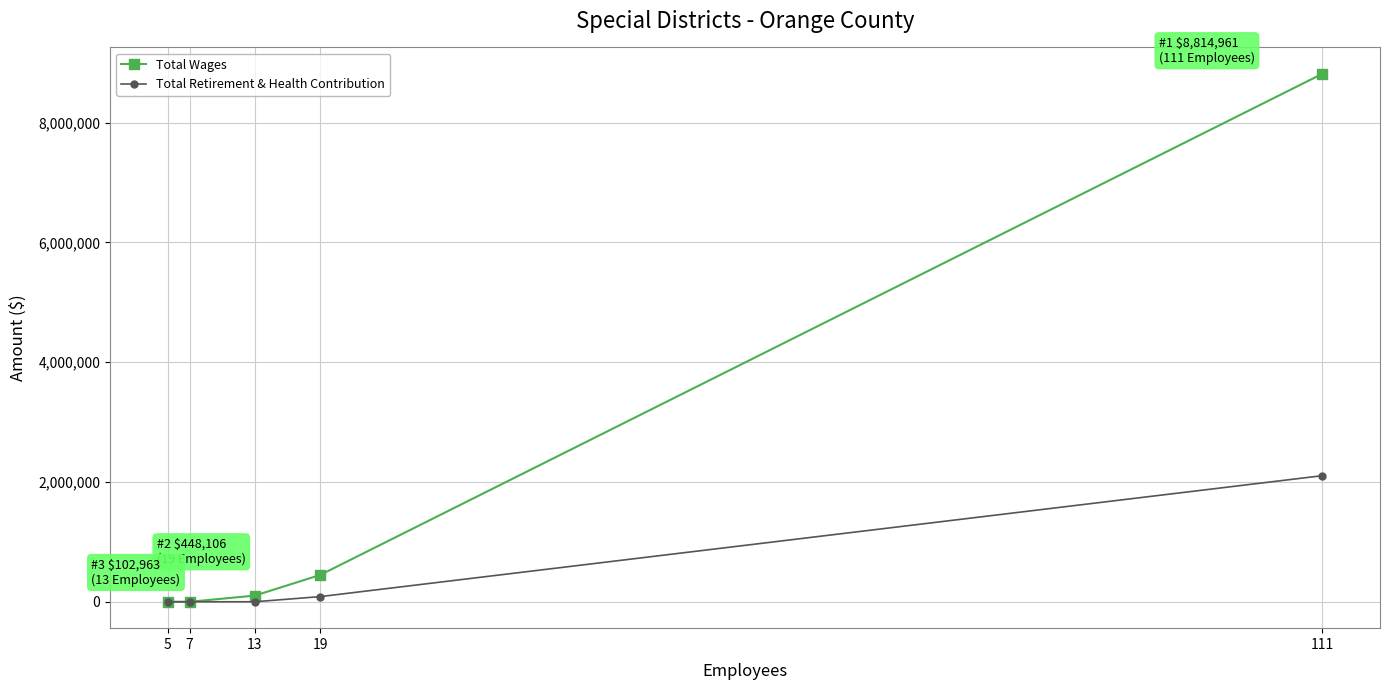

At which label does Total Wages reach its peak?

111